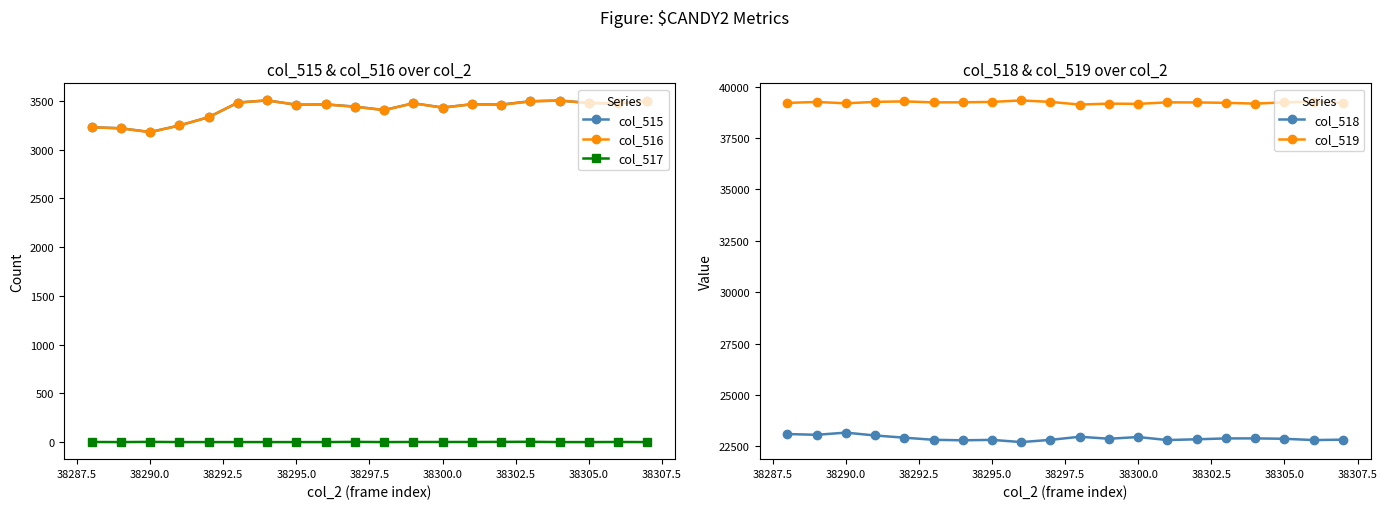

Rank the series by their maximum value, from highest to lowest.

col_519, col_518, col_515, col_516, col_517